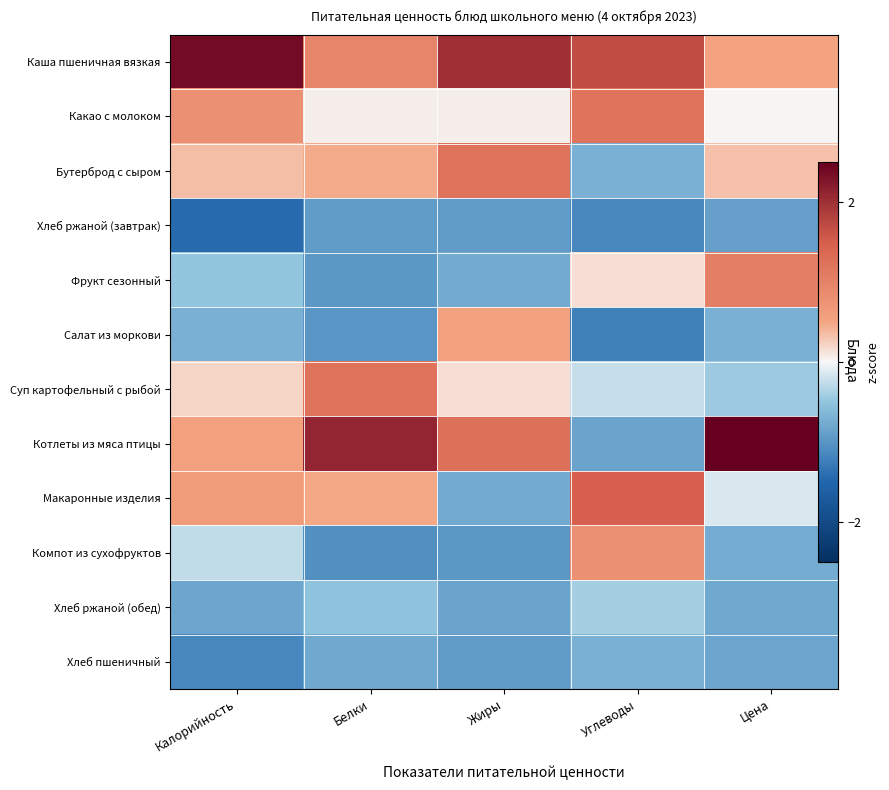

How many values in the Компот из сухофруктов series exceed 0?

1